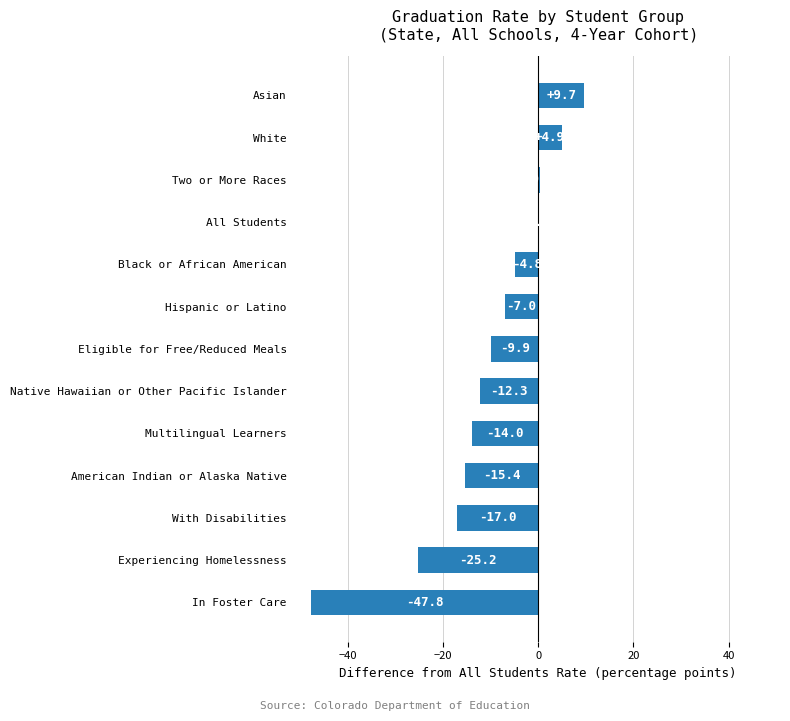

True or false: the data shows -4.8 at Black or African American.

True